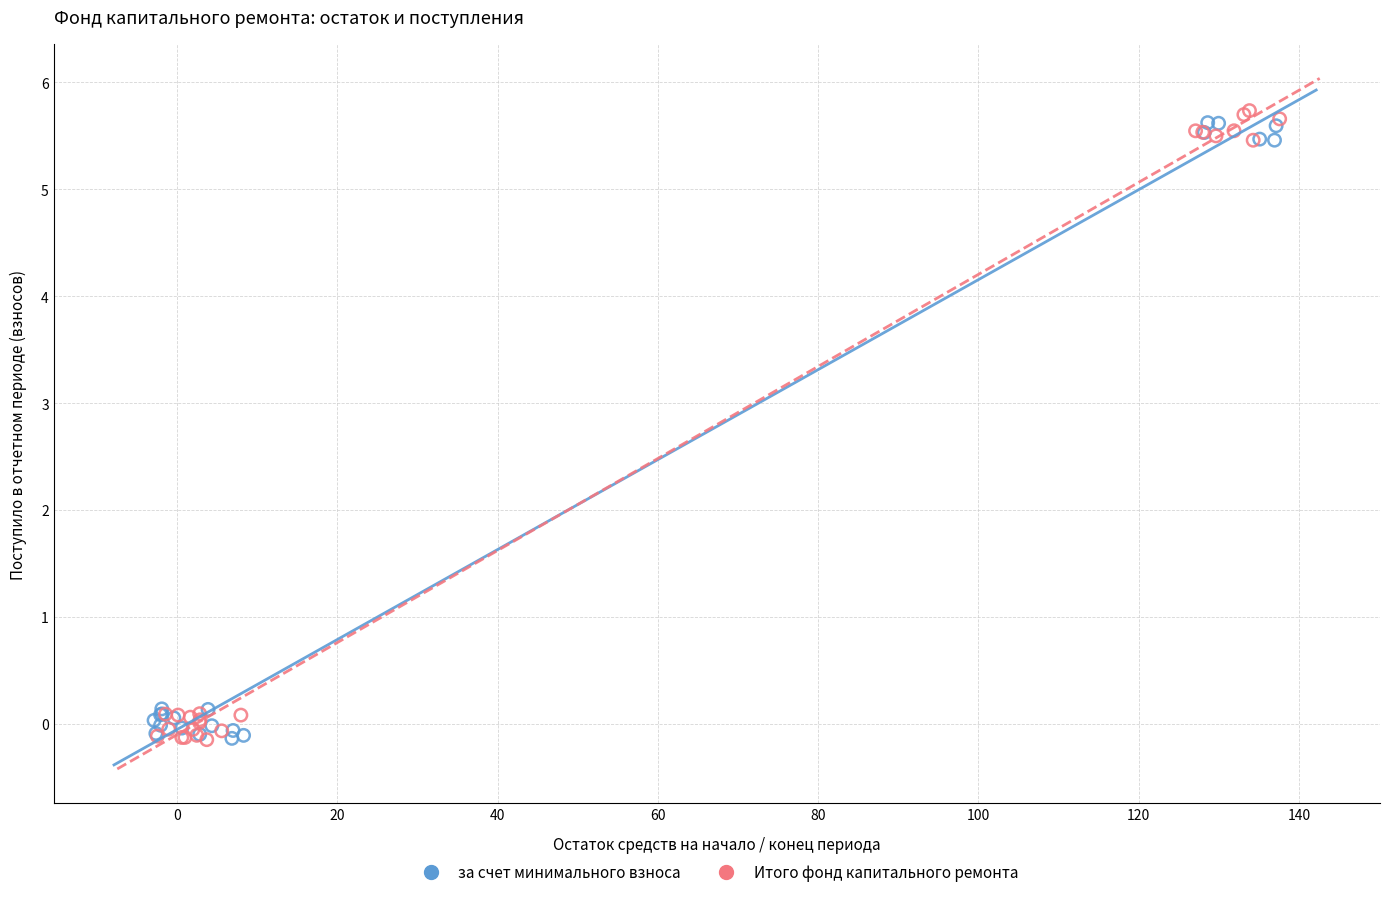

Which series has the largest Y range (max minus min)?

Итого фонд капитального ремонта